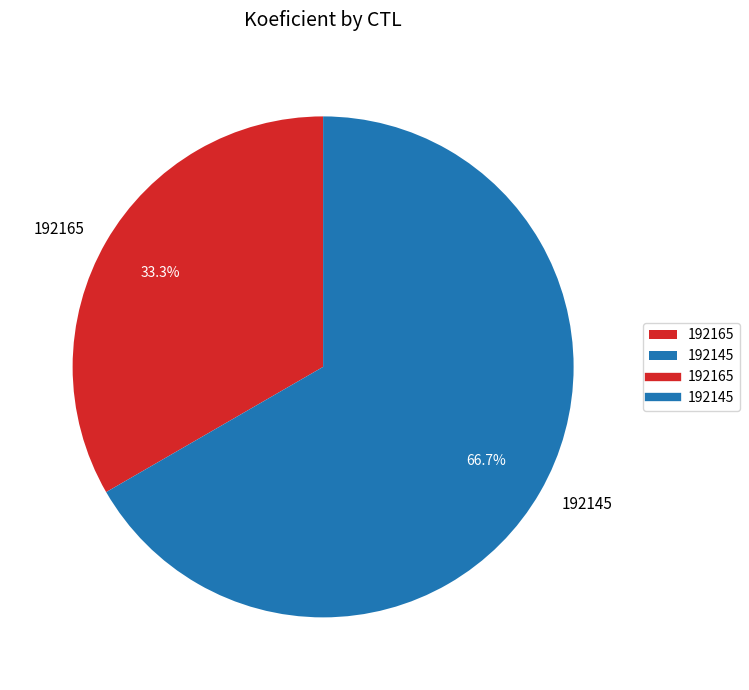

To the nearest percent, what is the difference between the largest and smallest slice percentages?

33%